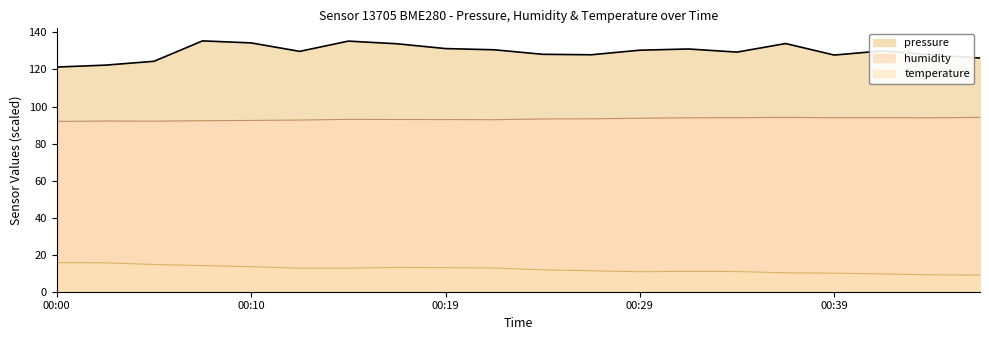

What are all the series names shown in the legend?

pressure, humidity, temperature